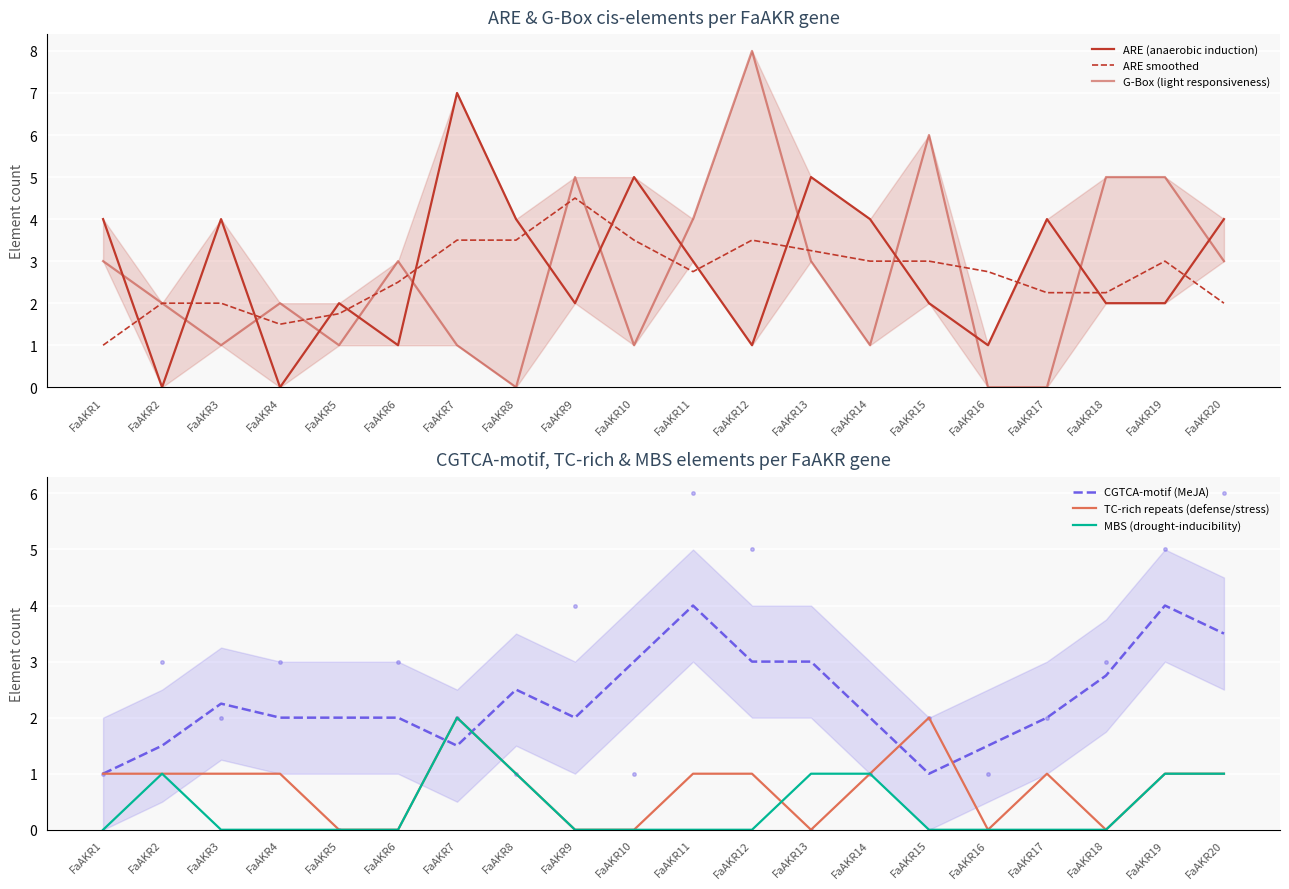

Reading left to right, extract all data points from this chart.

ARE (anaerobic induction): FaAKR1=4.0	FaAKR2=0.0	FaAKR3=4.0	FaAKR4=0.0	FaAKR5=2.0	FaAKR6=1.0	FaAKR7=7.0	FaAKR8=4.0	FaAKR9=2.0	FaAKR10=5.0	FaAKR11=3.0	FaAKR12=1.0	FaAKR13=5.0	FaAKR14=4.0	FaAKR15=2.0	FaAKR16=1.0	FaAKR17=4.0	FaAKR18=2.0	FaAKR19=2.0	FaAKR20=4.0
ARE smoothed: FaAKR1=1.0	FaAKR2=2.0	FaAKR3=2.0	FaAKR4=1.5	FaAKR5=1.8	FaAKR6=2.5	FaAKR7=3.5	FaAKR8=3.5	FaAKR9=4.5	FaAKR10=3.5	FaAKR11=2.8	FaAKR12=3.5	FaAKR13=3.2	FaAKR14=3.0	FaAKR15=3.0	FaAKR16=2.8	FaAKR17=2.2	FaAKR18=2.2	FaAKR19=3.0	FaAKR20=2.0
G-Box (light responsiveness): FaAKR1=3.0	FaAKR2=2.0	FaAKR3=1.0	FaAKR4=2.0	FaAKR5=1.0	FaAKR6=3.0	FaAKR7=1.0	FaAKR8=0.0	FaAKR9=5.0	FaAKR10=1.0	FaAKR11=4.0	FaAKR12=8.0	FaAKR13=3.0	FaAKR14=1.0	FaAKR15=6.0	FaAKR16=0.0	FaAKR17=0.0	FaAKR18=5.0	FaAKR19=5.0	FaAKR20=3.0
CGTCA-motif (MeJA): FaAKR1=1.0	FaAKR2=1.5	FaAKR3=2.2	FaAKR4=2.0	FaAKR5=2.0	FaAKR6=2.0	FaAKR7=1.5	FaAKR8=2.5	FaAKR9=2.0	FaAKR10=3.0	FaAKR11=4.0	FaAKR12=3.0	FaAKR13=3.0	FaAKR14=2.0	FaAKR15=1.0	FaAKR16=1.5	FaAKR17=2.0	FaAKR18=2.8	FaAKR19=4.0	FaAKR20=3.5
TC-rich repeats (defense/stress): FaAKR1=1.0	FaAKR2=1.0	FaAKR3=1.0	FaAKR4=1.0	FaAKR5=0.0	FaAKR6=0.0	FaAKR7=2.0	FaAKR8=1.0	FaAKR9=0.0	FaAKR10=0.0	FaAKR11=1.0	FaAKR12=1.0	FaAKR13=0.0	FaAKR14=1.0	FaAKR15=2.0	FaAKR16=0.0	FaAKR17=1.0	FaAKR18=0.0	FaAKR19=1.0	FaAKR20=1.0
MBS (drought-inducibility): FaAKR1=0.0	FaAKR2=1.0	FaAKR3=0.0	FaAKR4=0.0	FaAKR5=0.0	FaAKR6=0.0	FaAKR7=2.0	FaAKR8=1.0	FaAKR9=0.0	FaAKR10=0.0	FaAKR11=0.0	FaAKR12=0.0	FaAKR13=1.0	FaAKR14=1.0	FaAKR15=0.0	FaAKR16=0.0	FaAKR17=0.0	FaAKR18=0.0	FaAKR19=1.0	FaAKR20=1.0